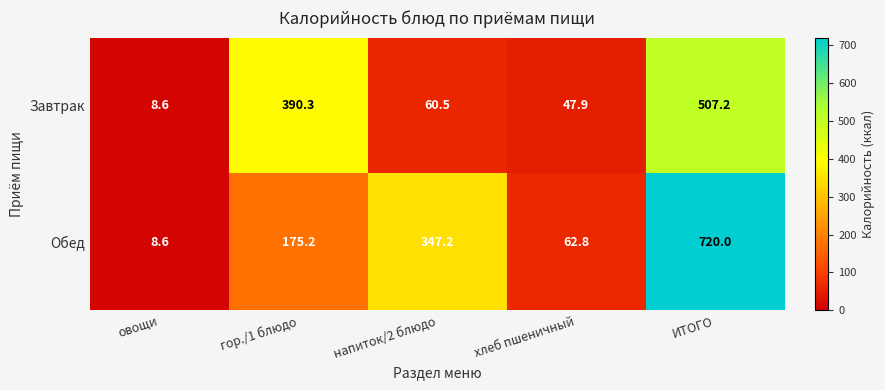

Reading left to right, extract all data points from this chart.

Завтрак: 8.6	390.3	60.5	47.9	507.2
Обед: 8.6	175.2	347.2	62.8	720.0